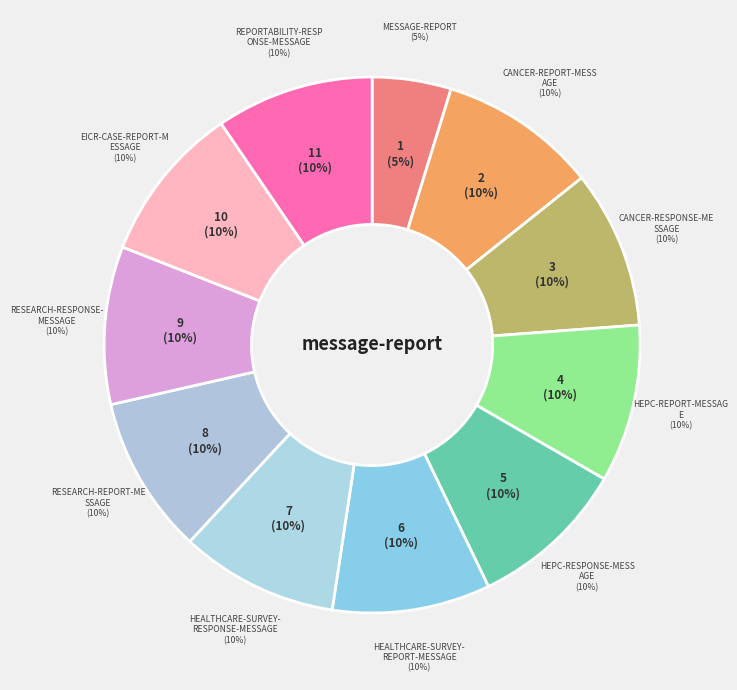

To the nearest percent, what is the difference between the largest and smallest slice percentages?

5%